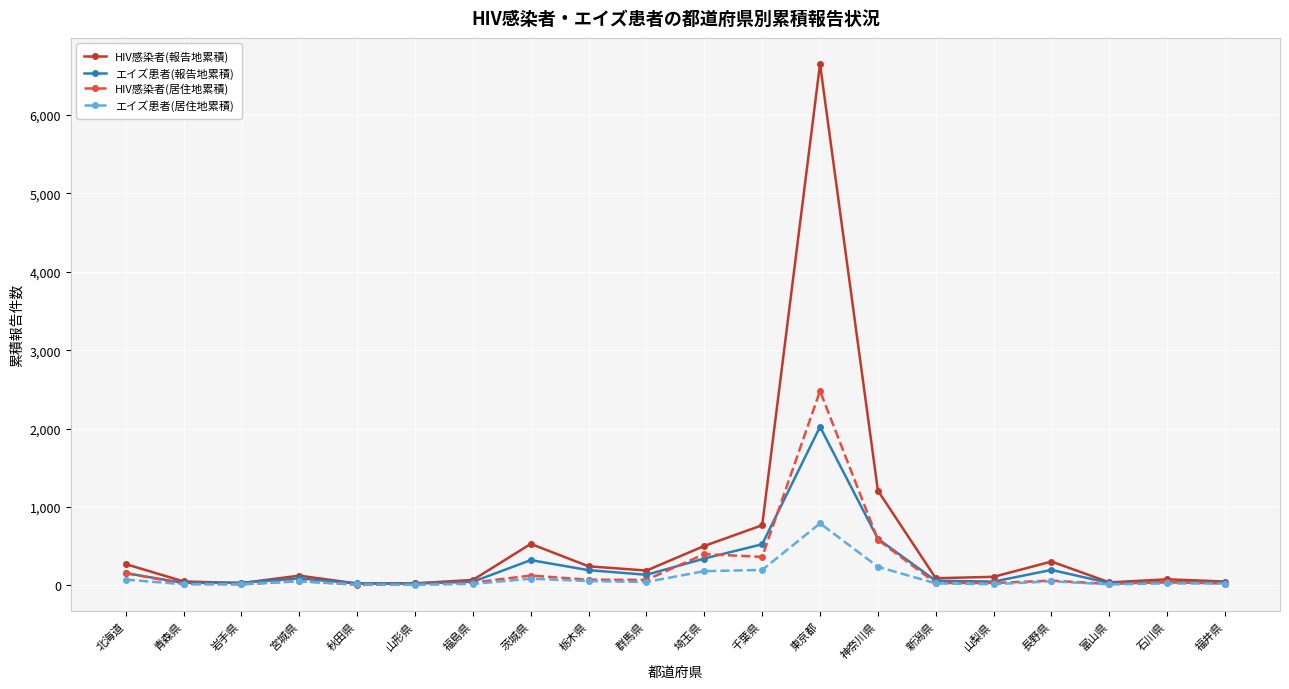

What is the label of the 14th point from the left?

神奈川県